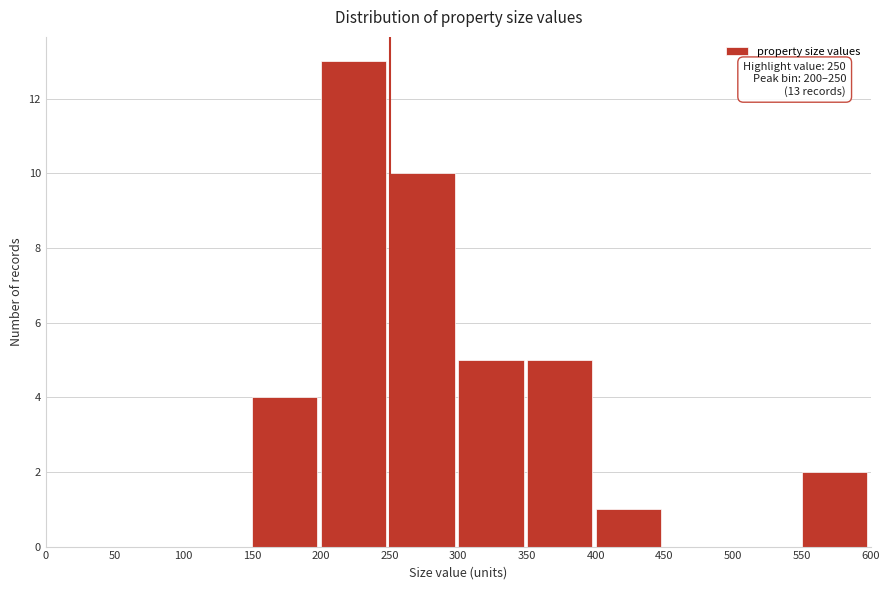

Which range on the x-axis has the tallest bar?

200 to 250